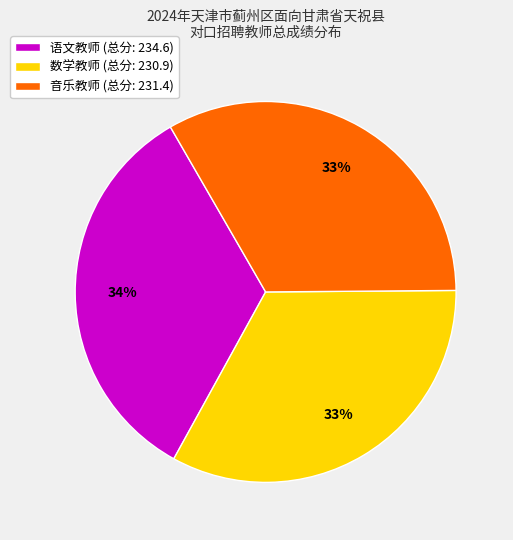

How many slices are in this pie chart?

3